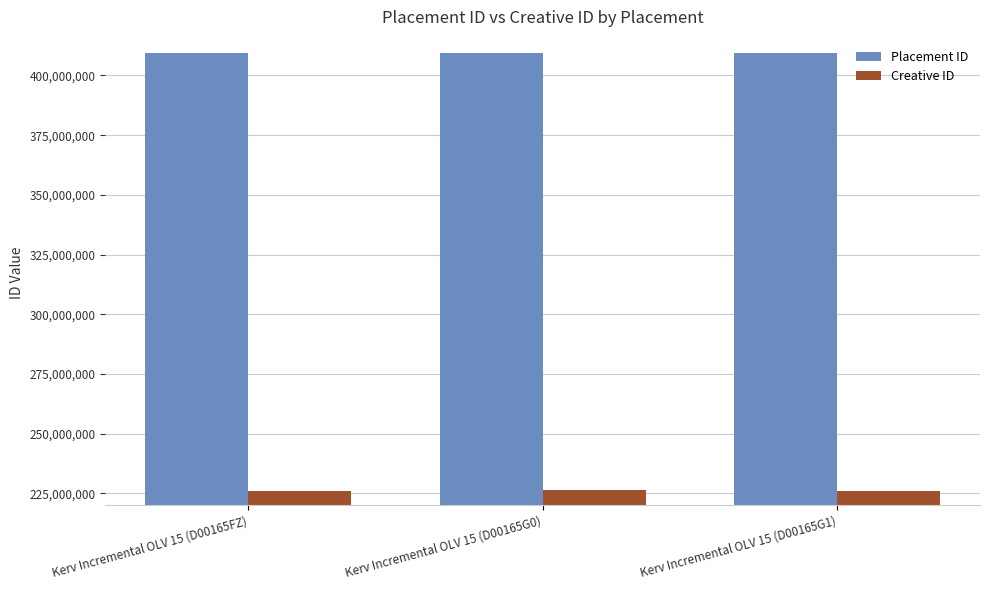

What is the spread (max minus min) of values at Kerv Incremental OLV 15 (D00165G0)?

183217473